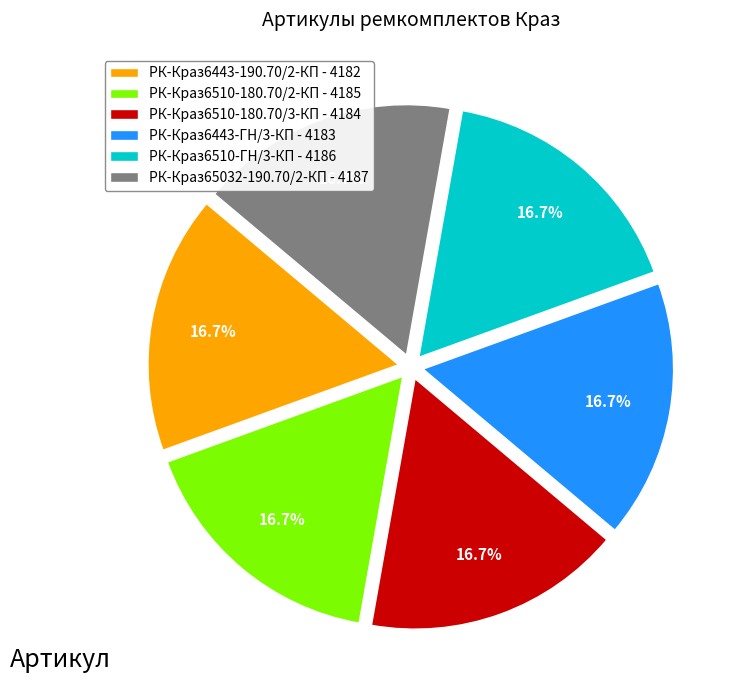

Is РК-Краз65032-190.70/2-КП the majority of the pie?

No